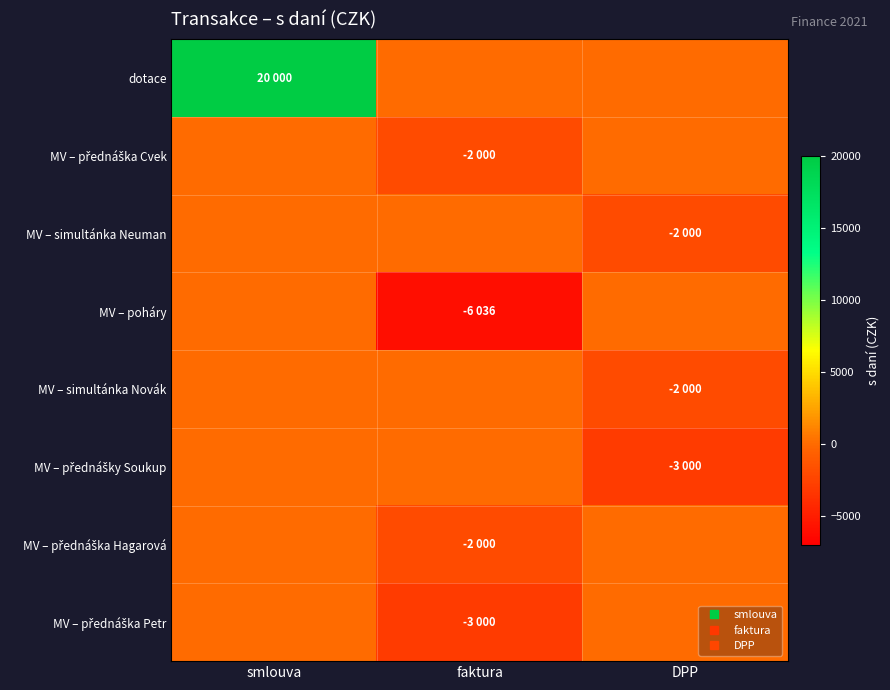

Rank the series by their maximum value, from lowest to highest.

MV – přednáška Cvek, MV – simultánka Neuman, MV – poháry, MV – simultánka Novák, MV – přednášky Soukup, MV – přednáška Hagarová, MV – přednáška Petr, dotace